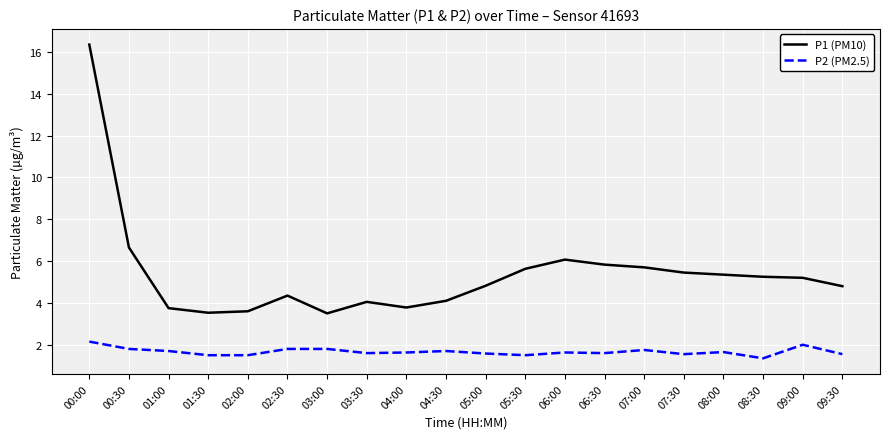

True or false: P1 (PM10) and P2 (PM2.5) intersect in this chart.

False